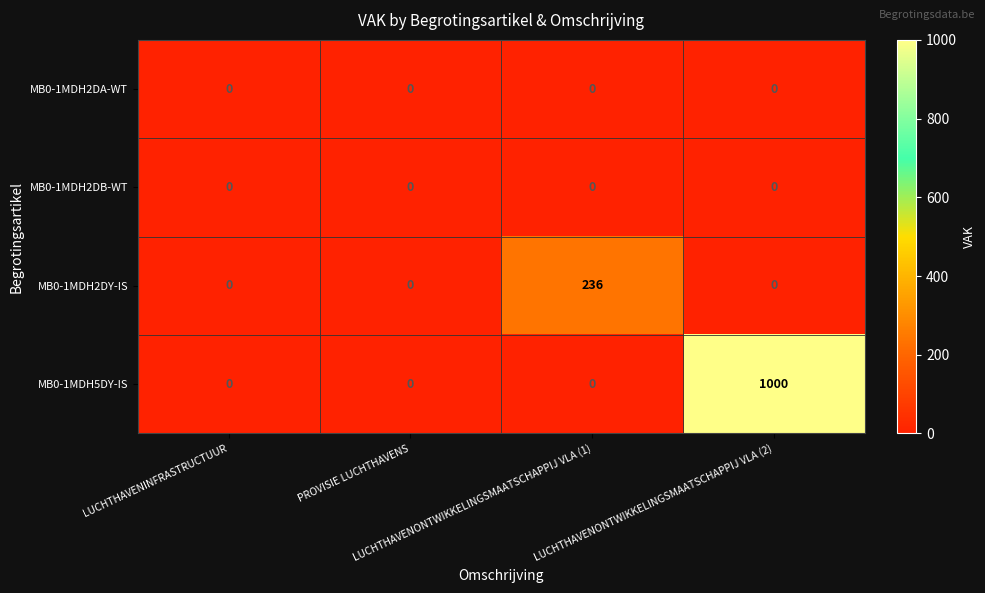

At which category is the sum across all series the highest?

LUCHTHAVENONTWIKKELINGSMAATSCHAPPIJ VLA (2)